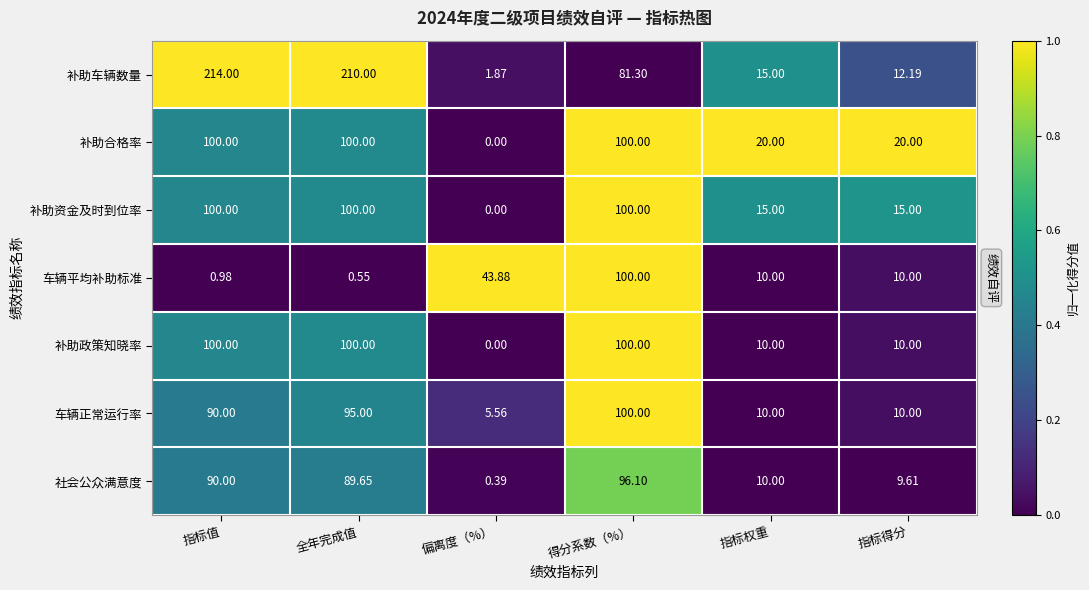

At which label does 车辆平均补助标准 reach its peak?

得分系数（%）